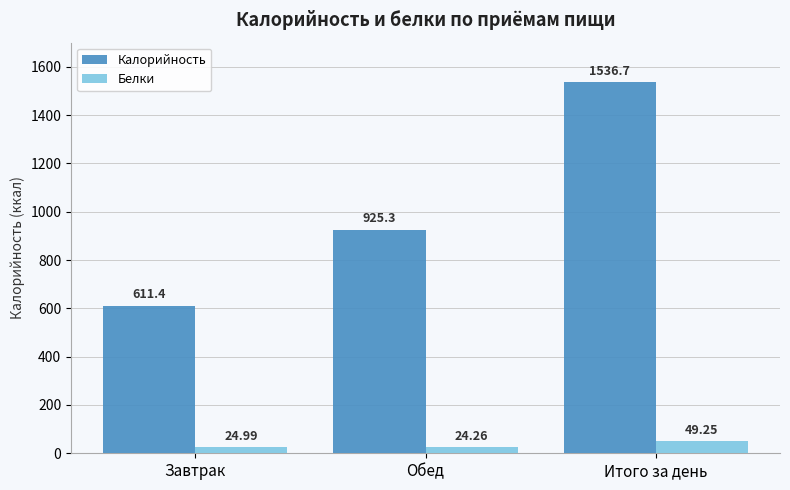

List the series in order of their peak value, highest first.

Калорийность, Белки